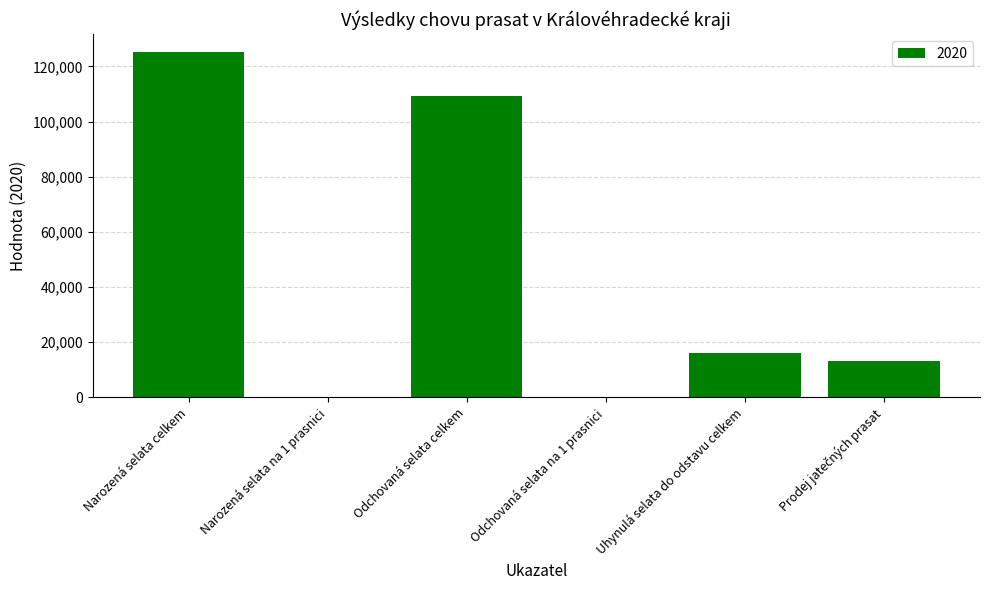

What is the change in value from Narozená selata celkem to Uhynulá selata do odstavu celkem?

-109357.0